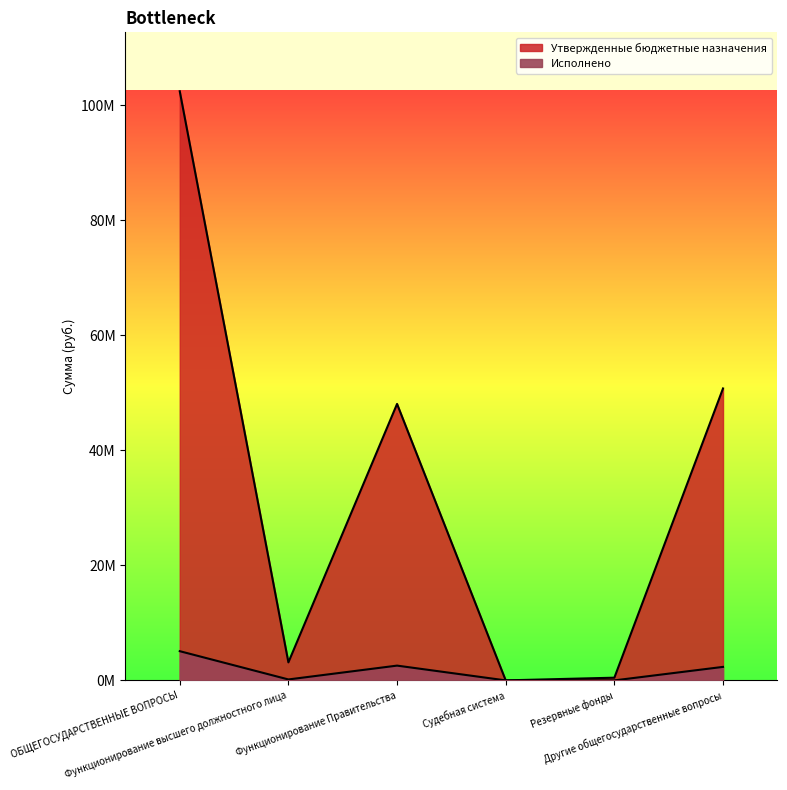

What is the difference between the Утвержденные бюджетные назначения values at Судебная система and Резервные фонды?

468900.0